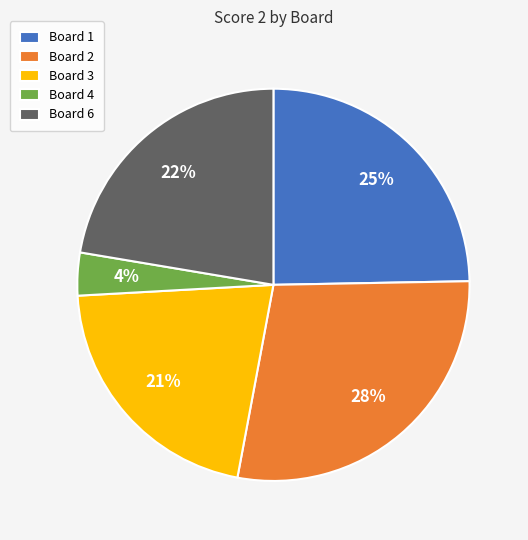

Rank the categories by value from lowest to highest.

Board 4, Board 3, Board 6, Board 1, Board 2